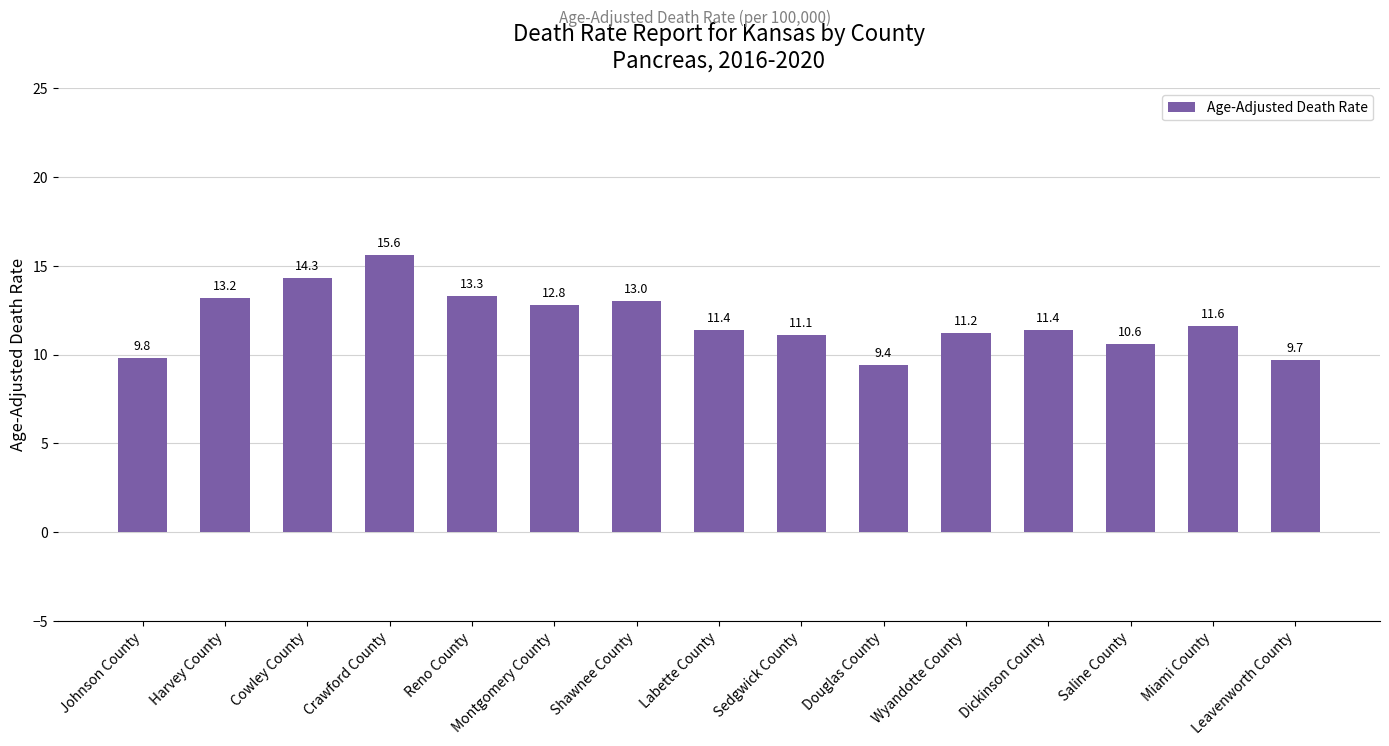

What position from the left is Leavenworth County?

15